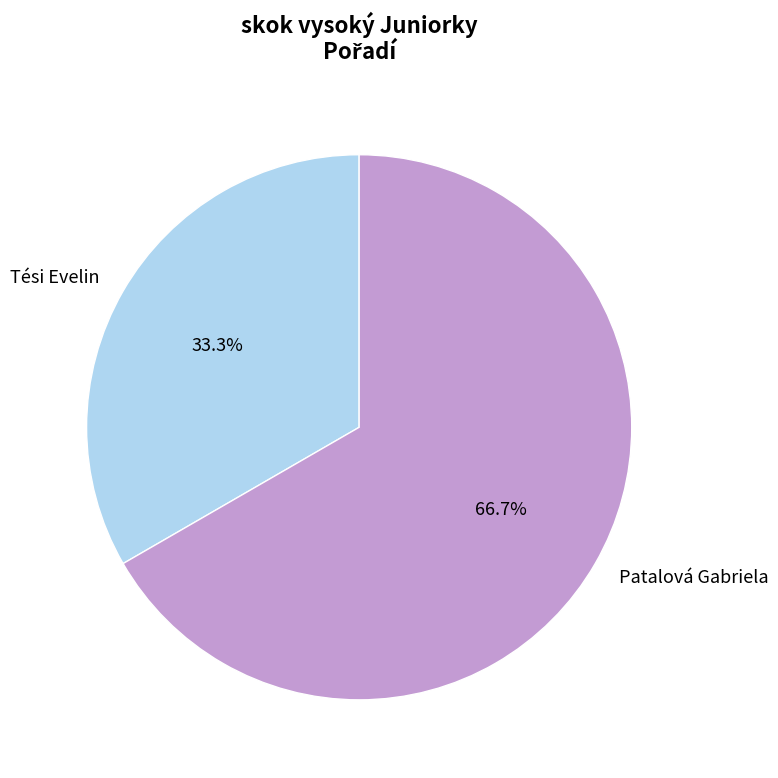

To the nearest percent, what is the average slice percentage?

50%